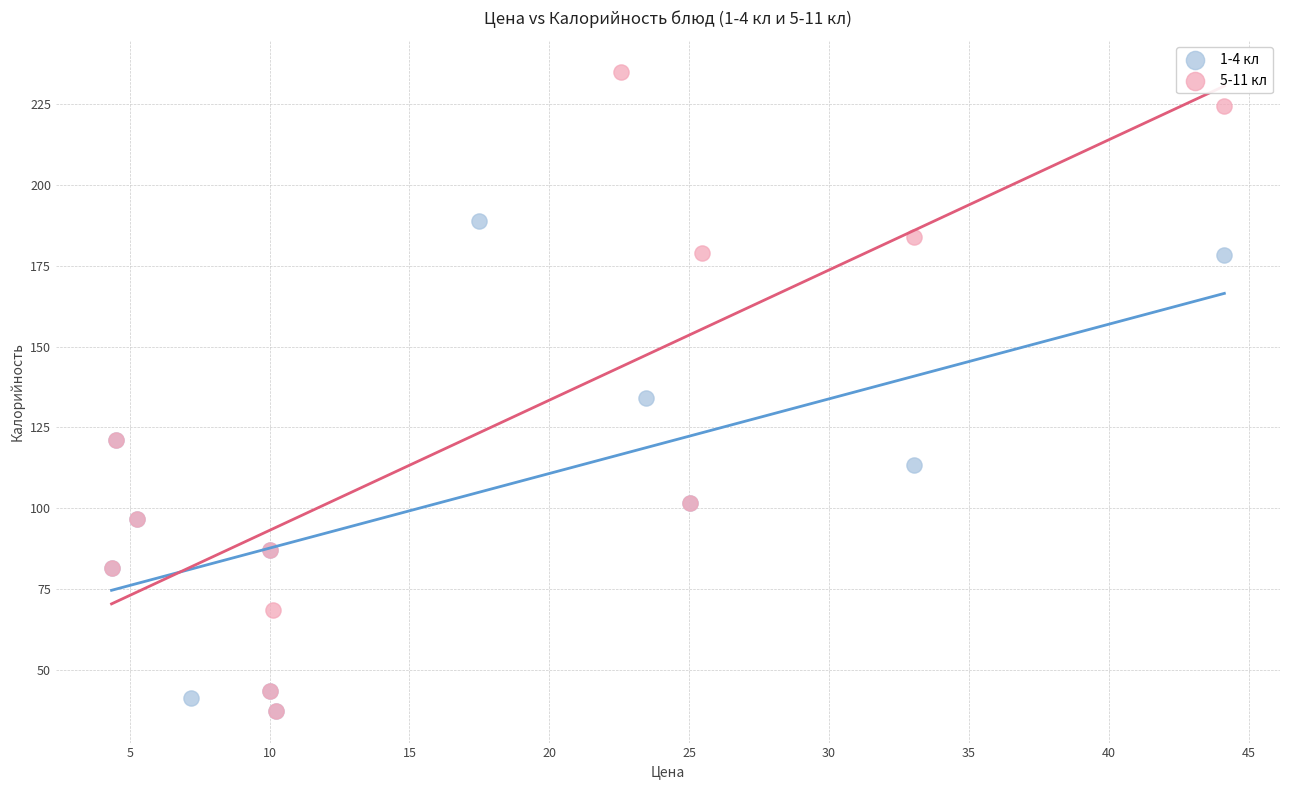

Which series reaches the maximum Y coordinate?

5-11 кл